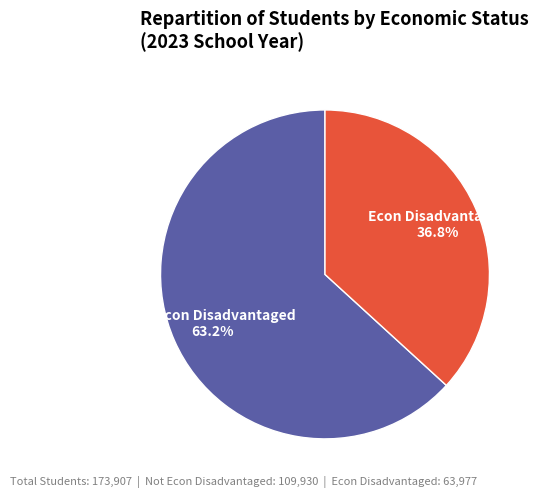

What percentage is NOT represented by Econ Disadvantaged?

63.2%